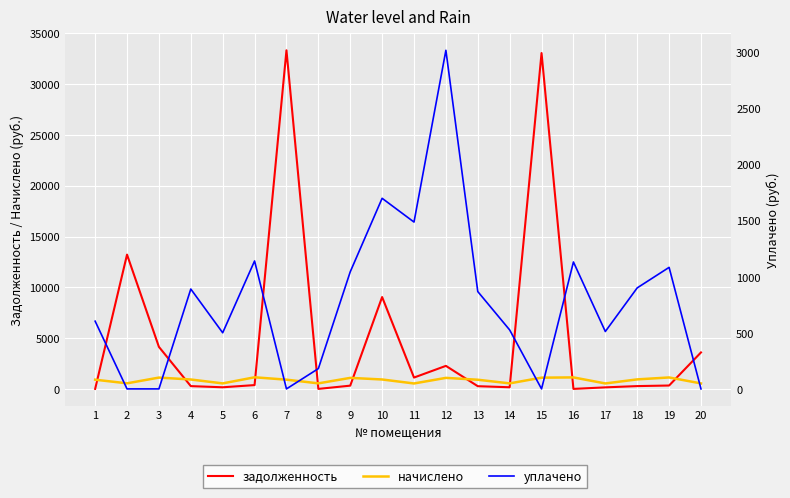

Is it true that задолженность equals 12524.8 at 16?

False